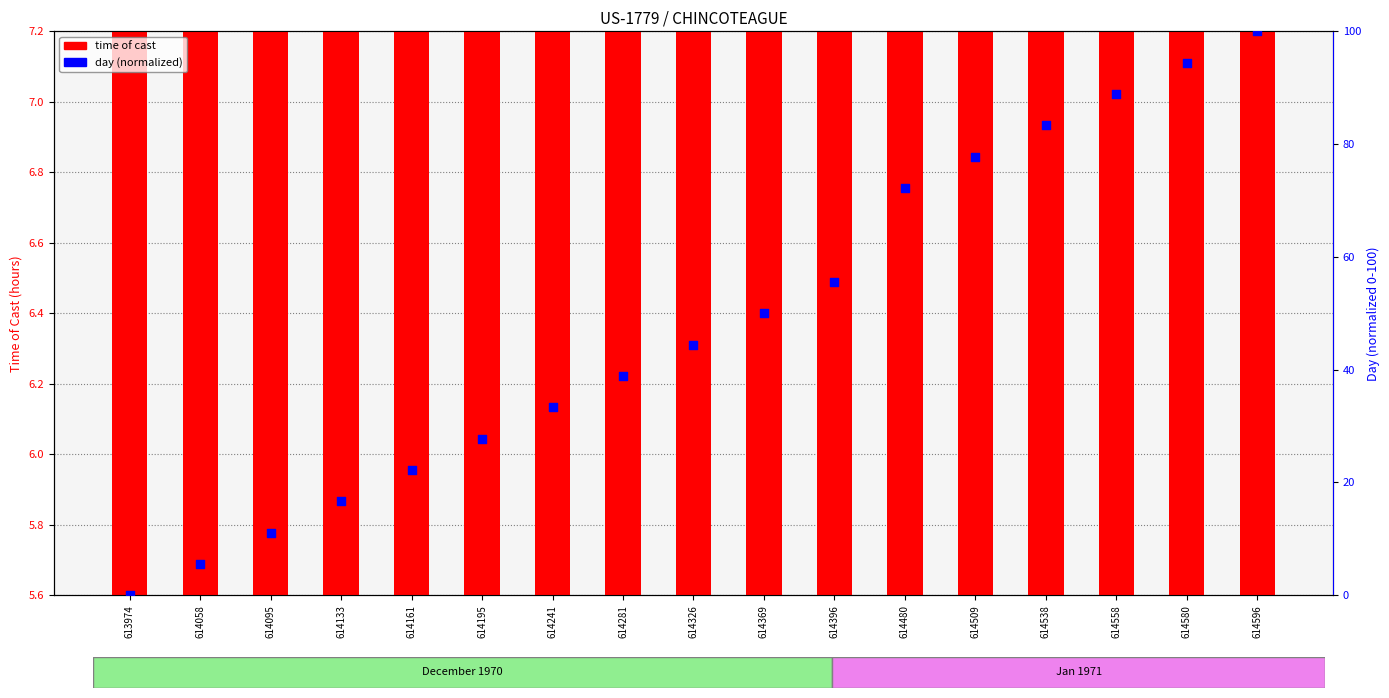

Which series reaches the minimum Y coordinate?

day of cast (normalized)